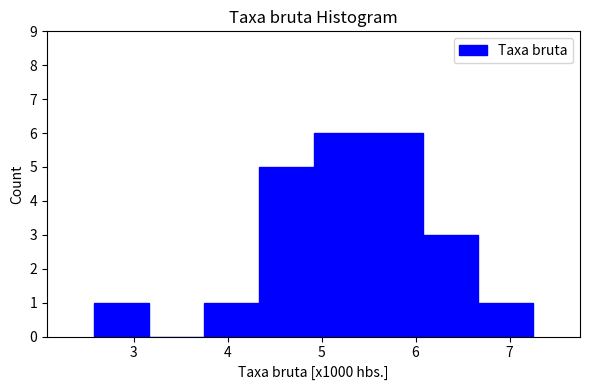

How tall is the bar that spans 6.7 to 7.3 on the x-axis? Neither the bar edges nor the heights are printed on the chart, so give them approximately, as read against the axes.

1